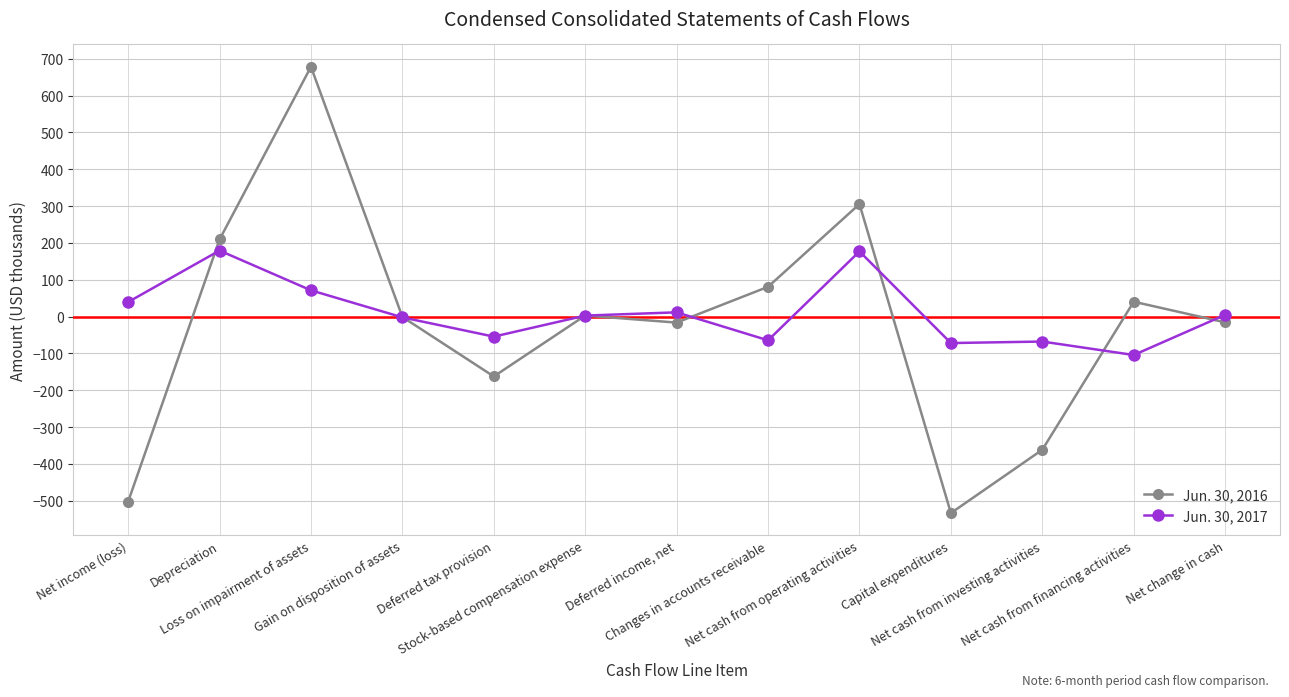

How many data points in Jun. 30, 2016 are less than -1?

7